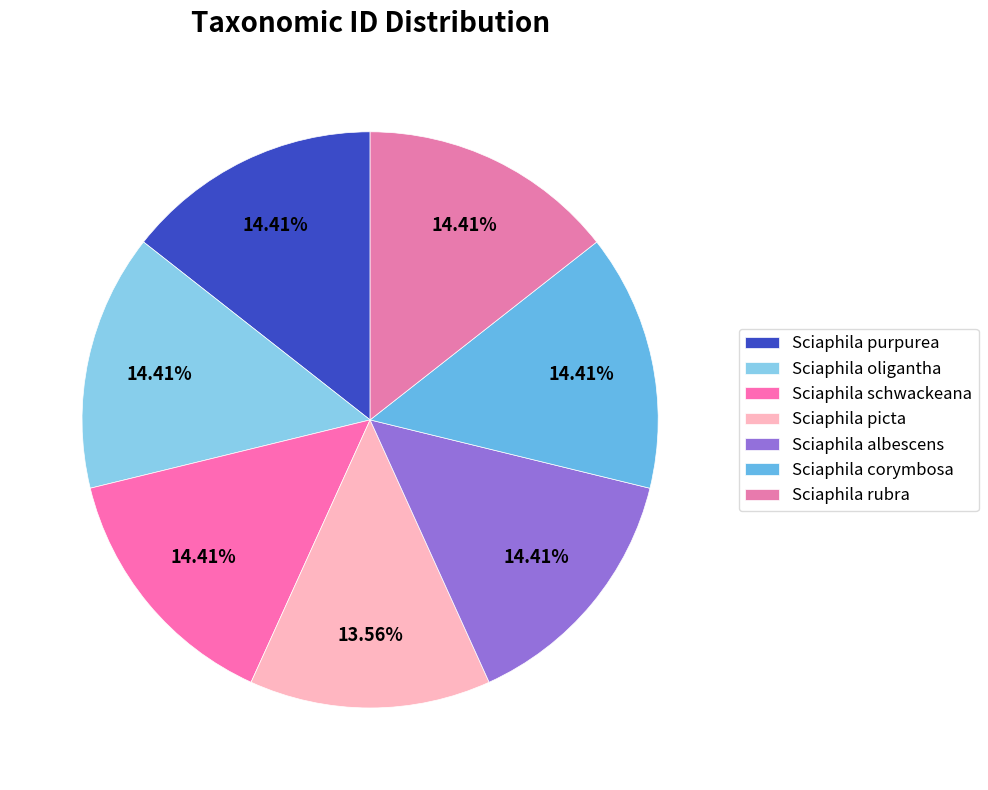

Count the number of slices in the pie.

7